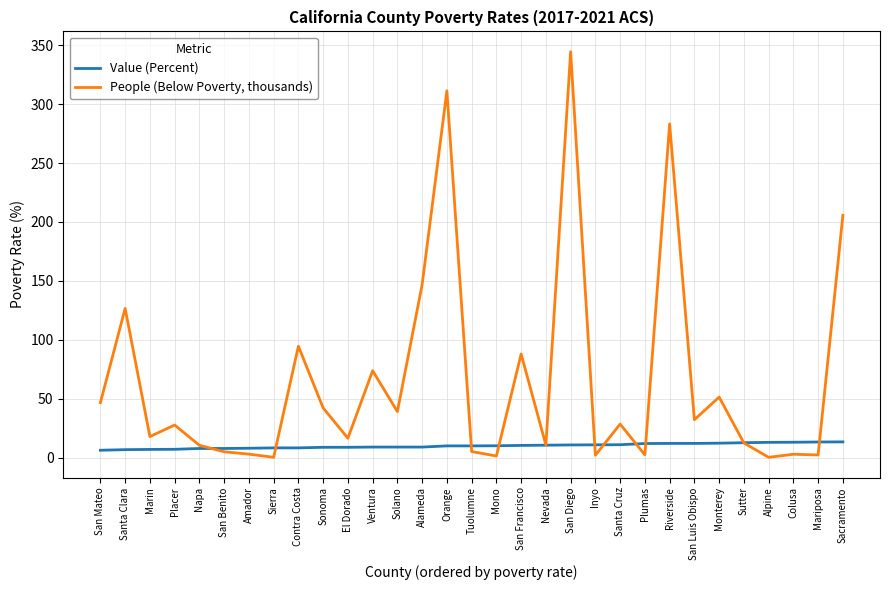

Which series has the largest range (max minus min)?

People (Below Poverty, thousands)